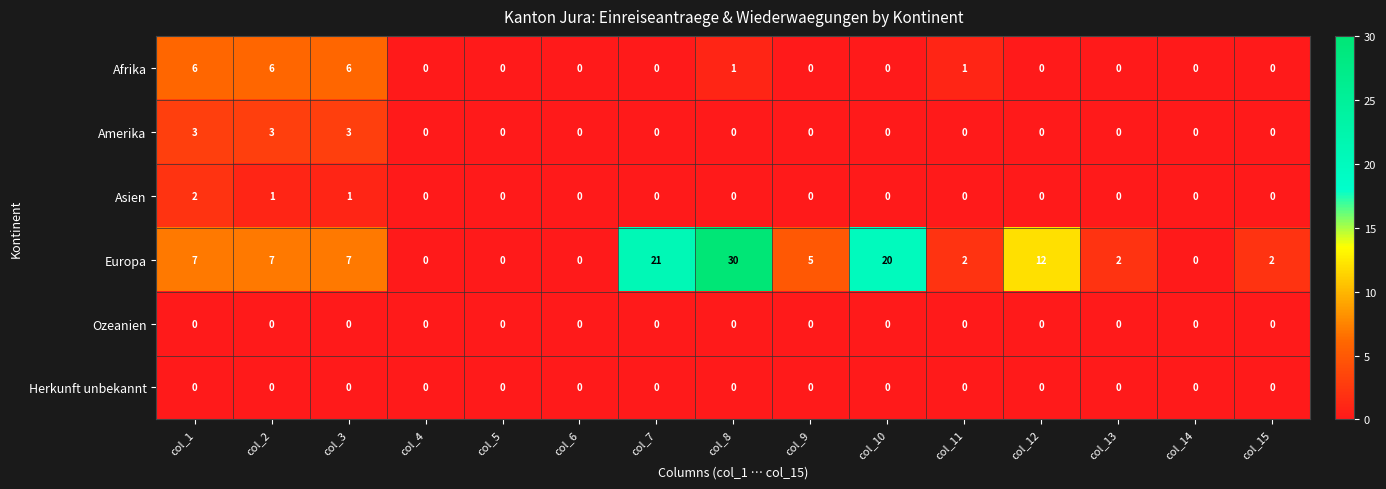

The Amerika series shows 0 at col_4. True or false?

True